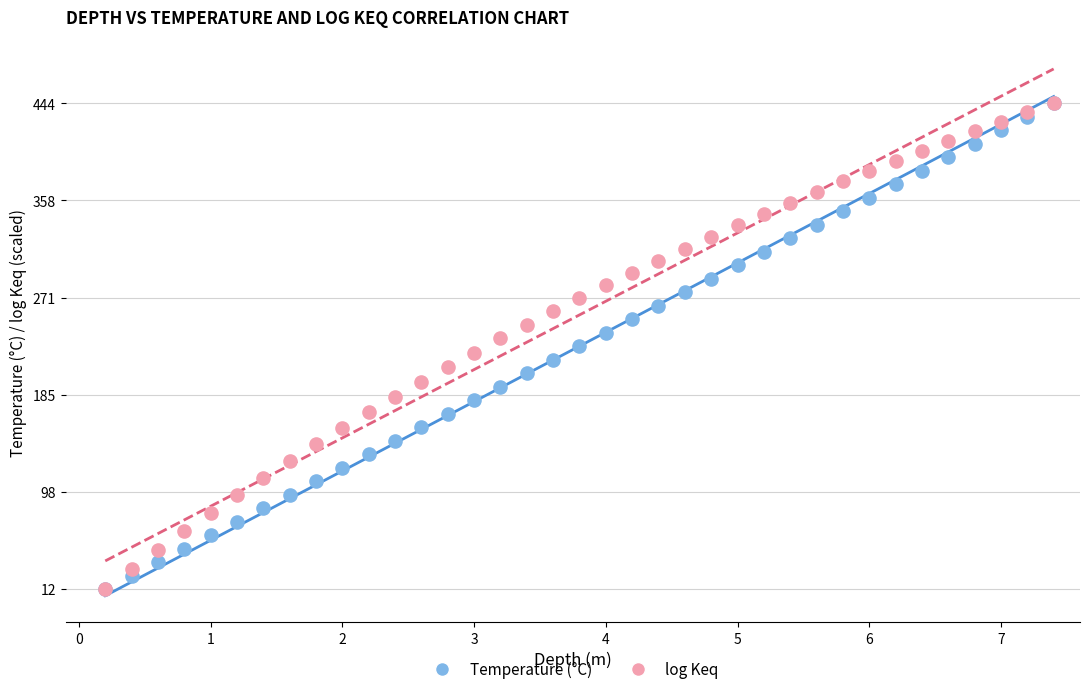

What are all the series names shown in the legend?

Temperature (°C), log Keq